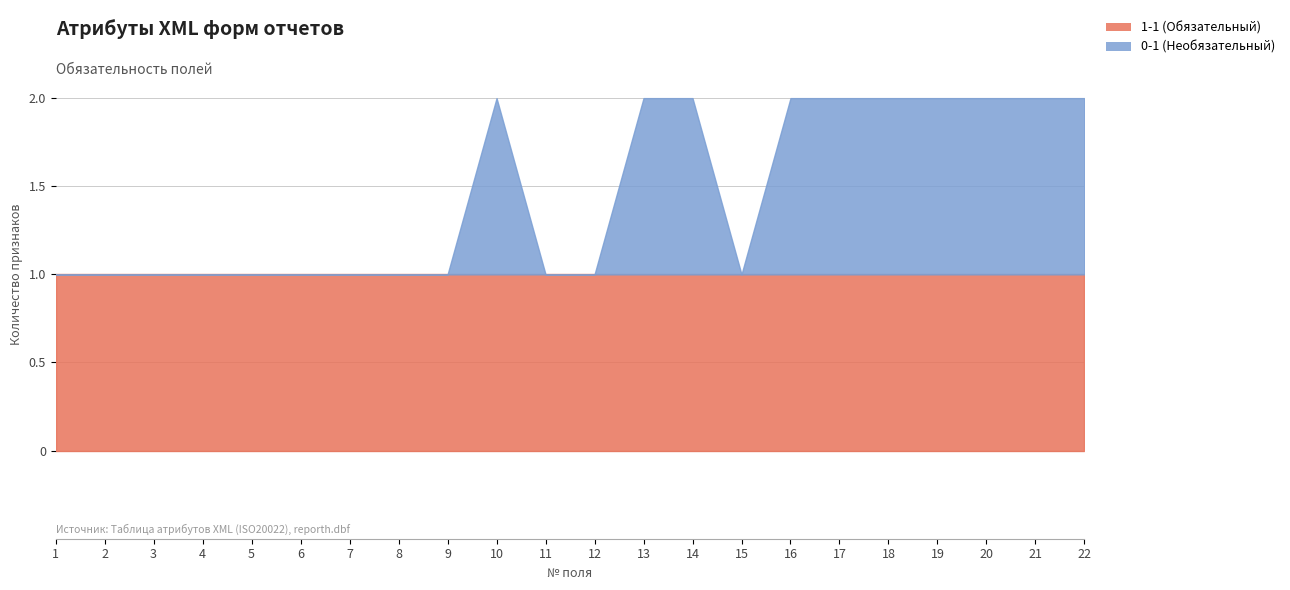

What are all the series names shown in the legend?

1-1 (Обязательный), 0-1 (Необязательный)